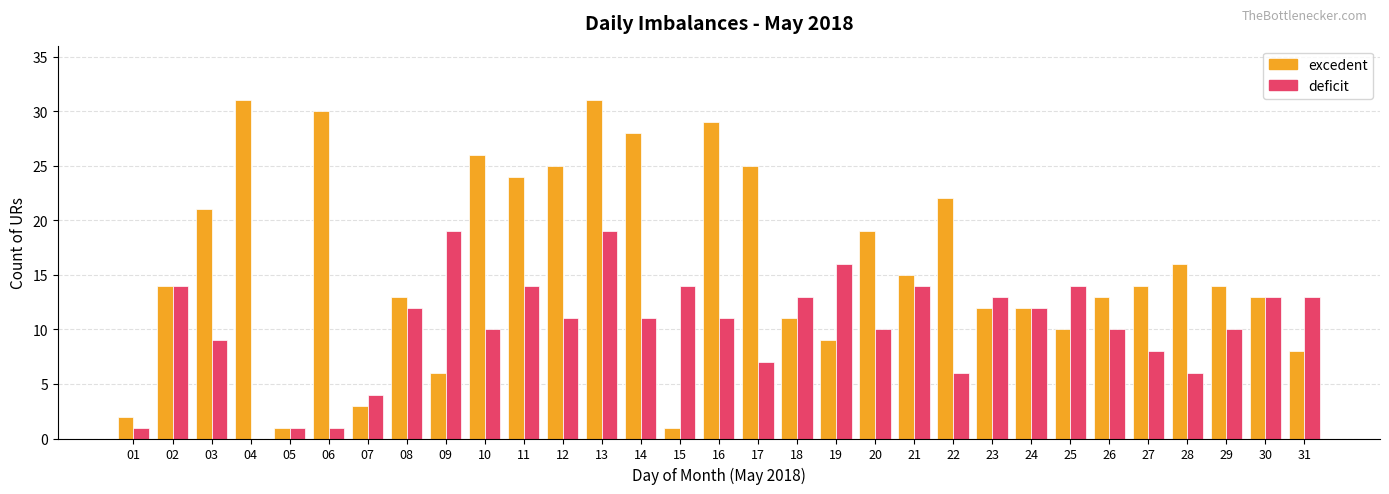

What is the maximum value for deficit?

19